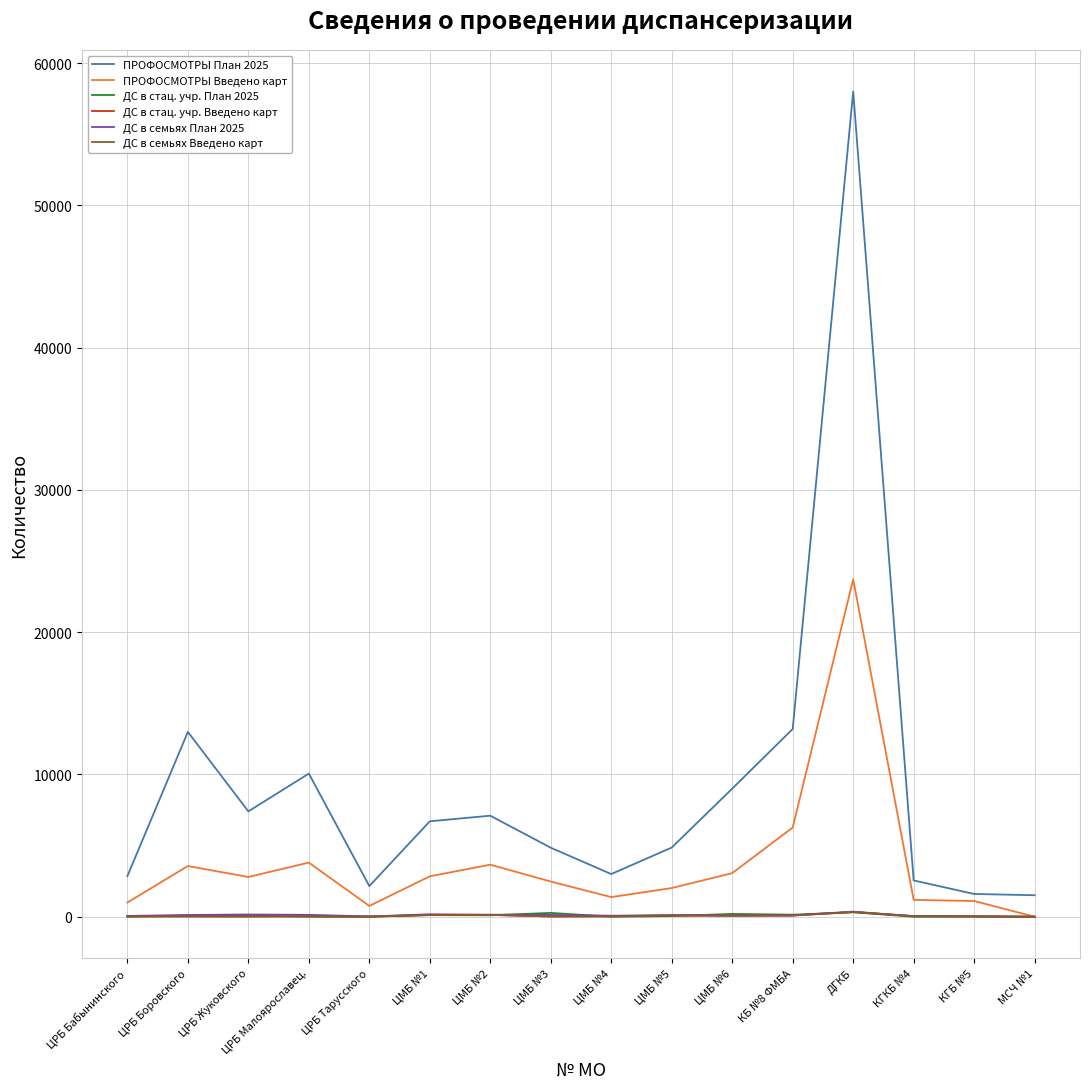

Is this an area chart (filled region under the line)?

No